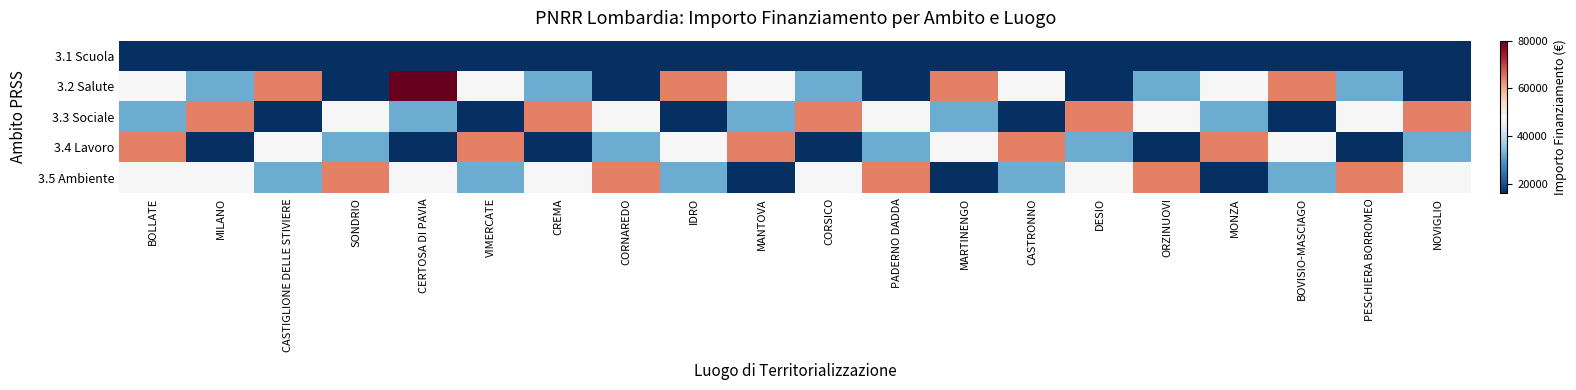

Reading left to right, list all the values displayed in this chart.

3.1 Scuola: BOLLATE=16000	MILANO=16000	CASTIGLIONE DELLE STIVIERE=16000	SONDRIO=16000	CERTOSA DI PAVIA=16000	VIMERCATE=16000	CREMA=16000	CORNAREDO=16000	IDRO=16000	MANTOVA=16000	CORSICO=16000	PADERNO DADDA=16000	MARTINENGO=16000	CASTRONNO=16000	DESIO=16000	ORZINUOVI=16000	MONZA=16000	BOVISIO-MASCIAGO=16000	PESCHIERA BORROMEO=16000	NOVIGLIO=16000
3.2 Salute: BOLLATE=48000	MILANO=32000	CASTIGLIONE DELLE STIVIERE=64000	SONDRIO=16000	CERTOSA DI PAVIA=80000	VIMERCATE=48000	CREMA=32000	CORNAREDO=16000	IDRO=64000	MANTOVA=48000	CORSICO=32000	PADERNO DADDA=16000	MARTINENGO=64000	CASTRONNO=48000	DESIO=16000	ORZINUOVI=32000	MONZA=48000	BOVISIO-MASCIAGO=64000	PESCHIERA BORROMEO=32000	NOVIGLIO=16000
3.3 Sociale: BOLLATE=32000	MILANO=64000	CASTIGLIONE DELLE STIVIERE=16000	SONDRIO=48000	CERTOSA DI PAVIA=32000	VIMERCATE=16000	CREMA=64000	CORNAREDO=48000	IDRO=16000	MANTOVA=32000	CORSICO=64000	PADERNO DADDA=48000	MARTINENGO=32000	CASTRONNO=16000	DESIO=64000	ORZINUOVI=48000	MONZA=32000	BOVISIO-MASCIAGO=16000	PESCHIERA BORROMEO=48000	NOVIGLIO=64000
3.4 Lavoro: BOLLATE=64000	MILANO=16000	CASTIGLIONE DELLE STIVIERE=48000	SONDRIO=32000	CERTOSA DI PAVIA=16000	VIMERCATE=64000	CREMA=16000	CORNAREDO=32000	IDRO=48000	MANTOVA=64000	CORSICO=16000	PADERNO DADDA=32000	MARTINENGO=48000	CASTRONNO=64000	DESIO=32000	ORZINUOVI=16000	MONZA=64000	BOVISIO-MASCIAGO=48000	PESCHIERA BORROMEO=16000	NOVIGLIO=32000
3.5 Ambiente: BOLLATE=48000	MILANO=48000	CASTIGLIONE DELLE STIVIERE=32000	SONDRIO=64000	CERTOSA DI PAVIA=48000	VIMERCATE=32000	CREMA=48000	CORNAREDO=64000	IDRO=32000	MANTOVA=16000	CORSICO=48000	PADERNO DADDA=64000	MARTINENGO=16000	CASTRONNO=32000	DESIO=48000	ORZINUOVI=64000	MONZA=16000	BOVISIO-MASCIAGO=32000	PESCHIERA BORROMEO=64000	NOVIGLIO=48000